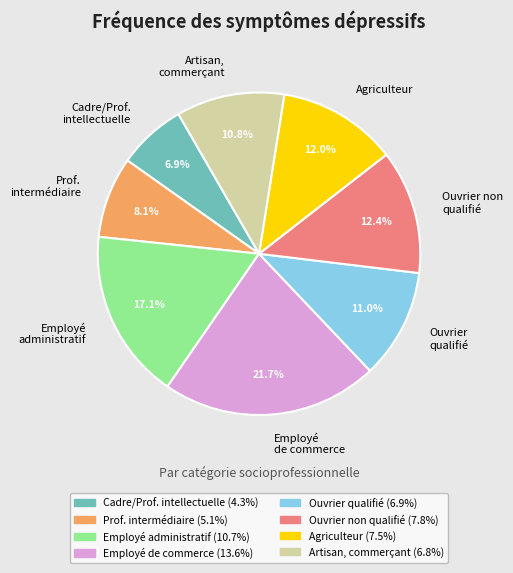

Between Employé administratif and Agriculteur, which is larger?

Employé administratif